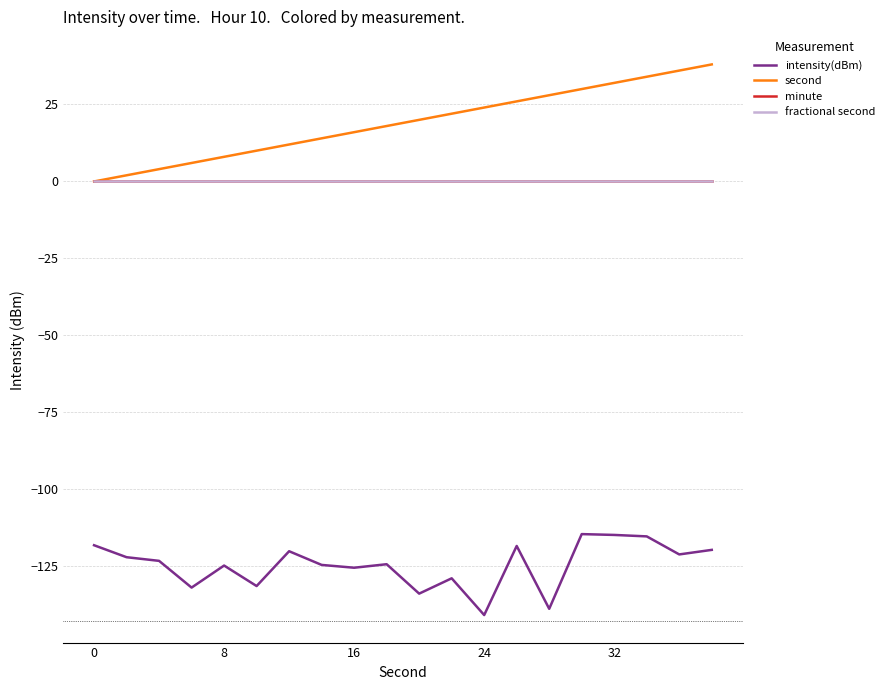

Does the chart have visible grid lines?

Yes